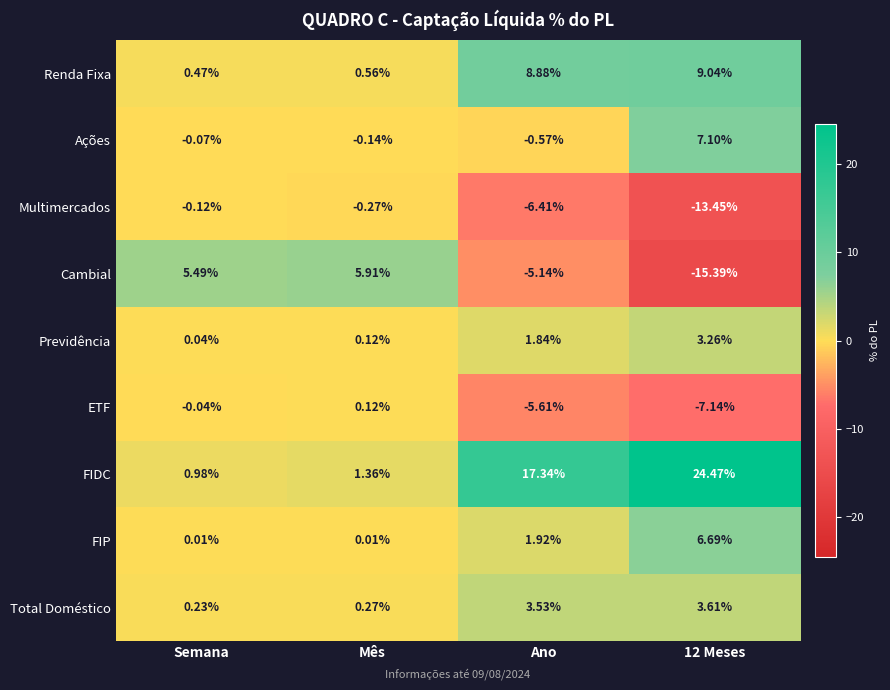

At 12 Meses, list the series in order from largest to smallest.

FIDC, Renda Fixa, Ações, FIP, Total Doméstico, Previdência, ETF, Multimercados, Cambial